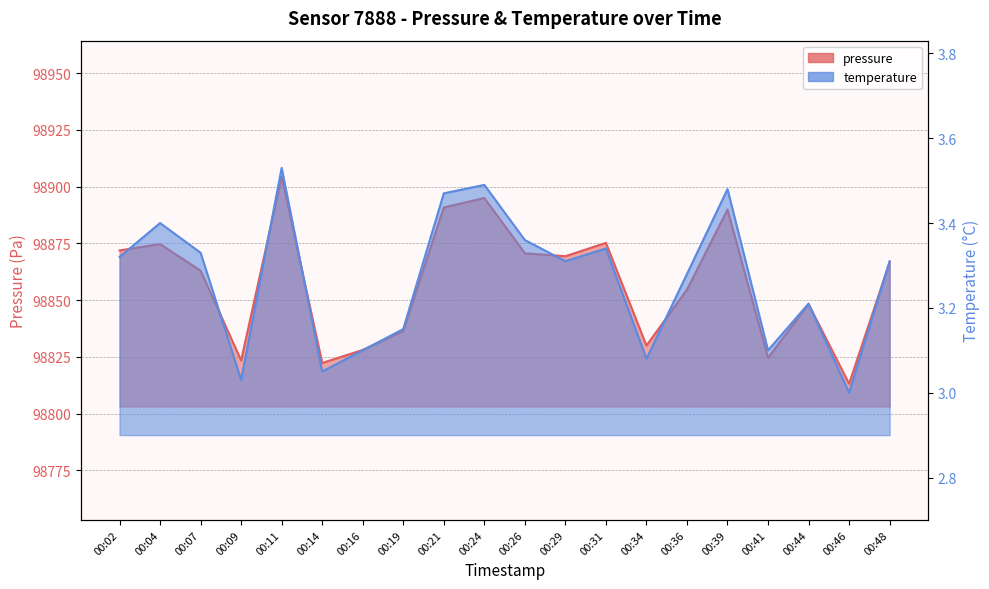

List the series in order of their overall mean, lowest first.

temperature, pressure